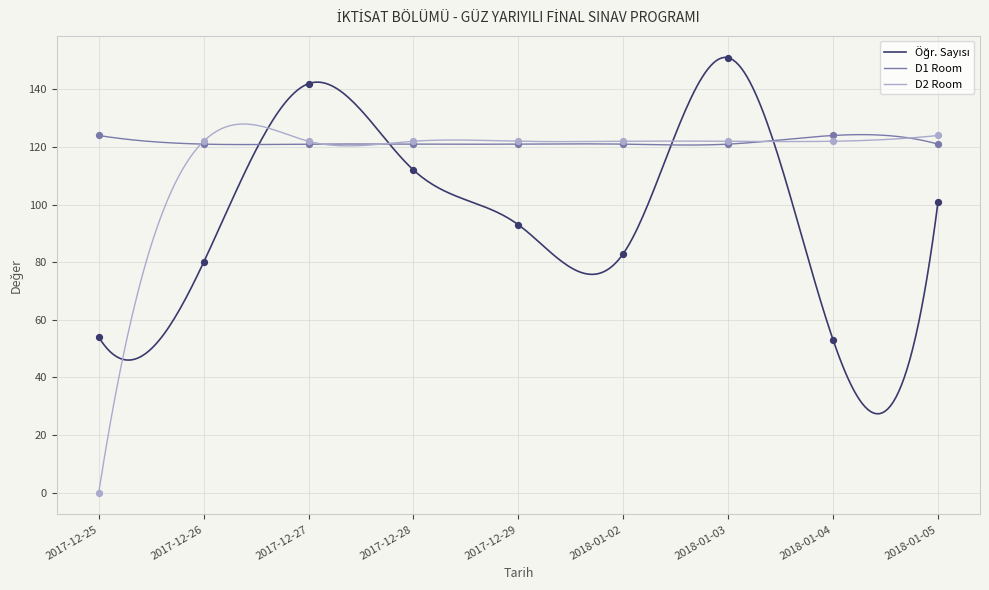

At how many categories does at least one series exceed 12?

9